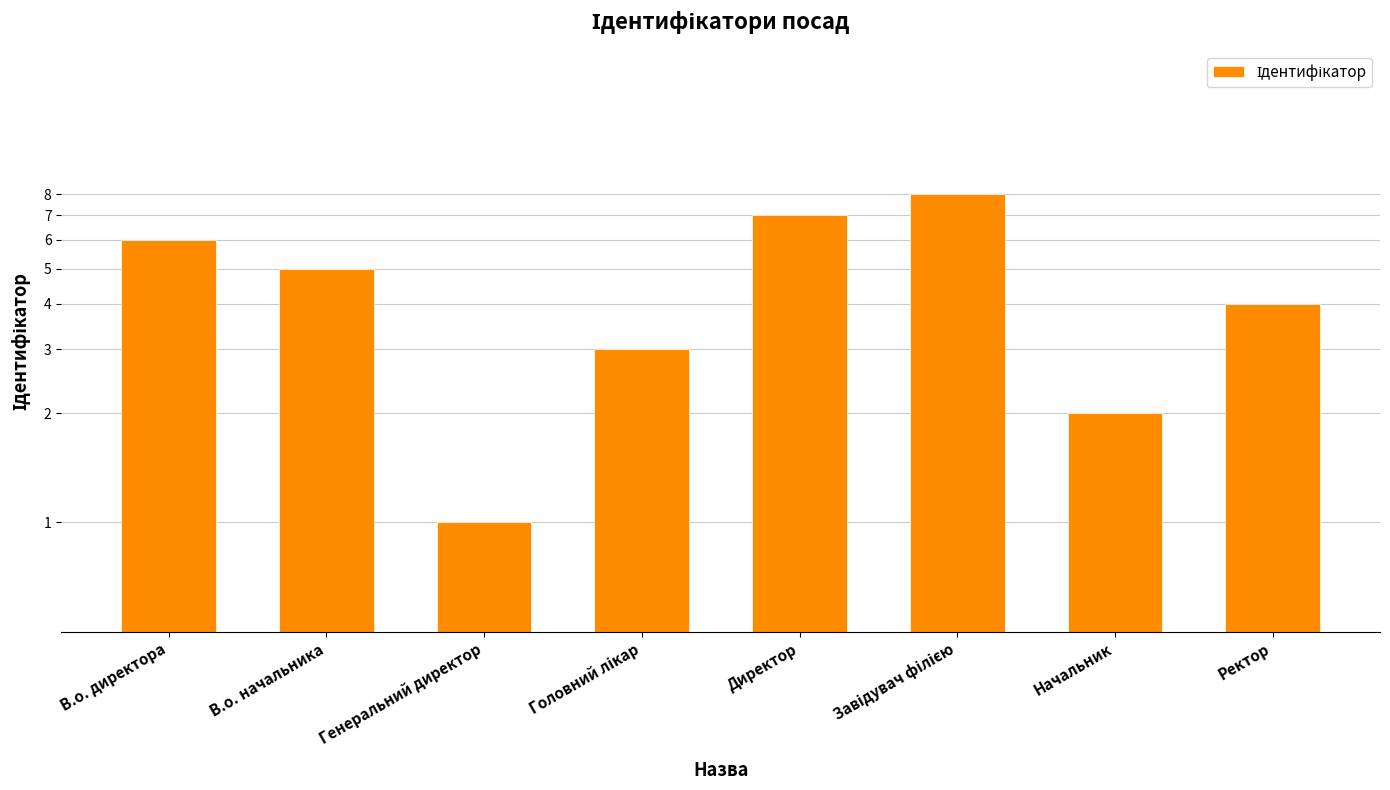

What is the maximum value shown in the chart?

8